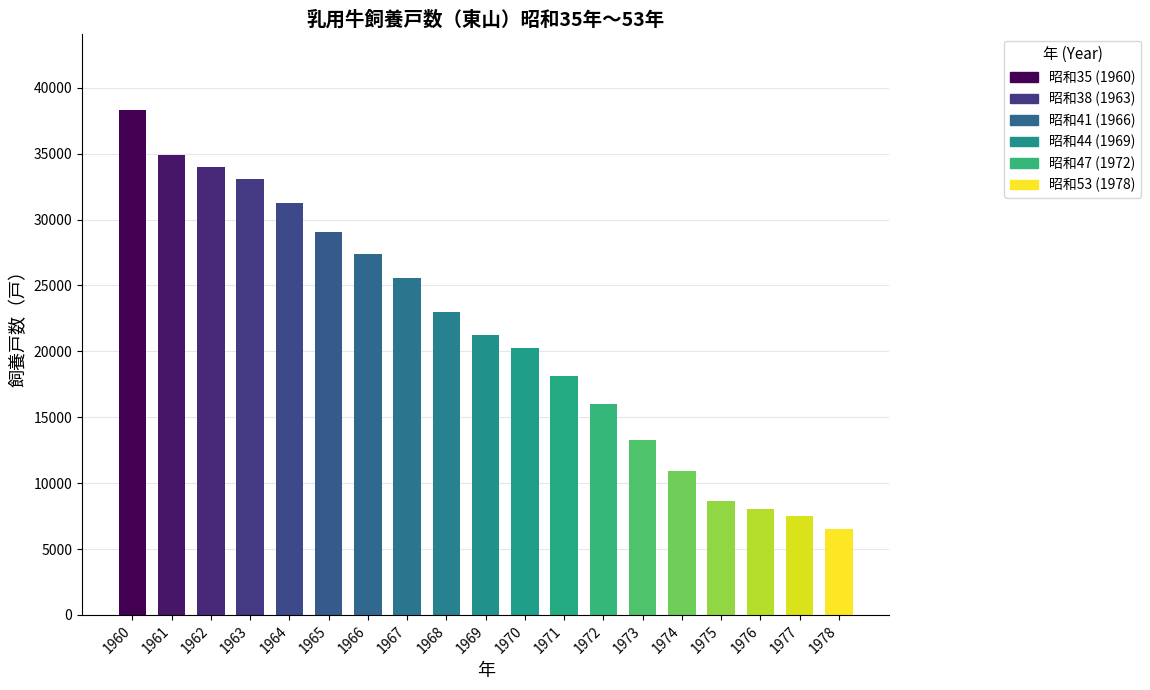

Is it true that the value at 1975 is 3866?

False